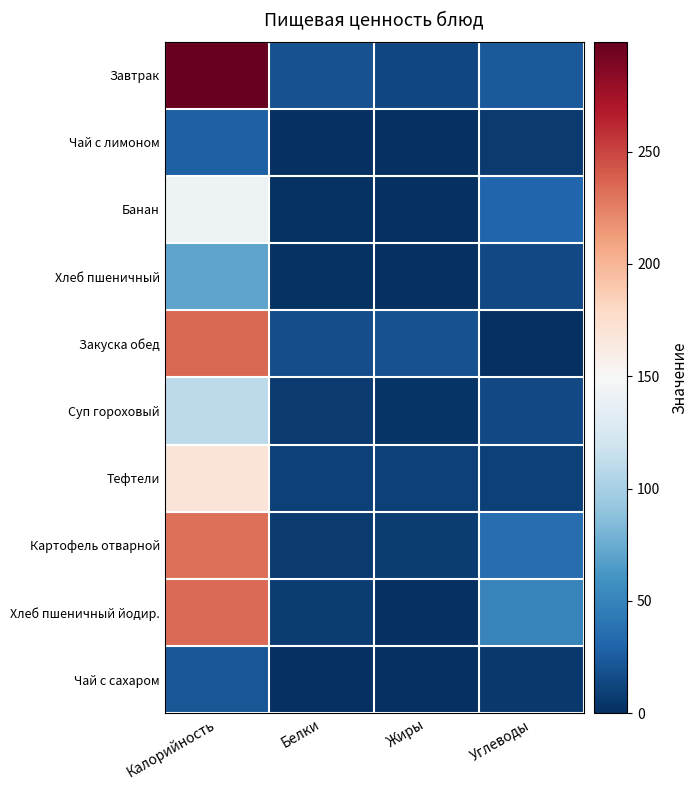

What is the total value across all series at Углеводы?

191.8